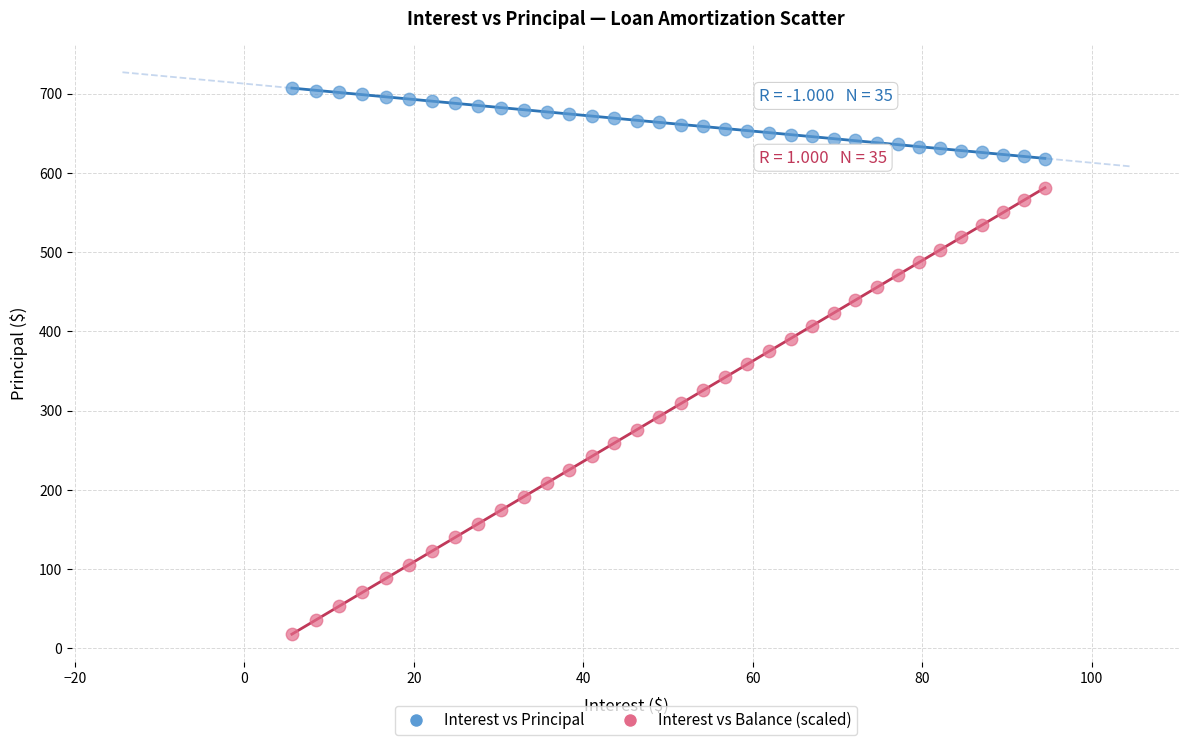

Across all data points, what is the range of Y values (max minus min)?

689.3